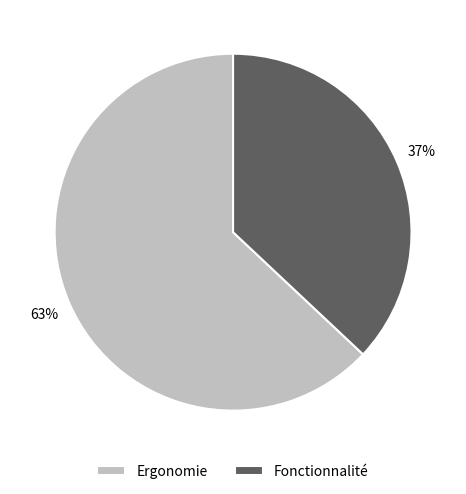

What is the smallest slice in the pie chart?

Fonctionnalité